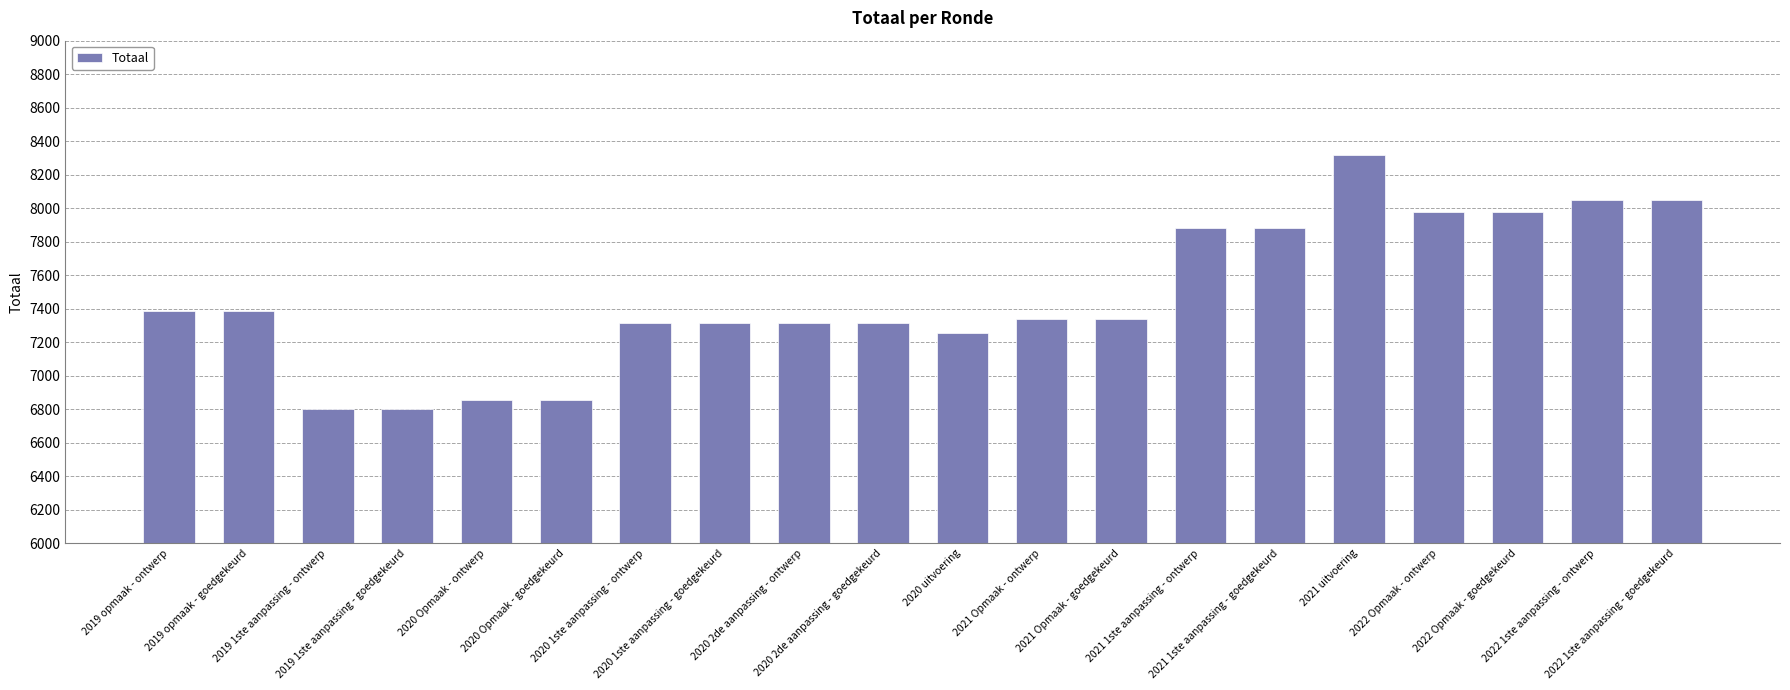

Between 2020 2de aanpassing - ontwerp and 2022 1ste aanpassing - goedgekeurd, which is larger?

2022 1ste aanpassing - goedgekeurd